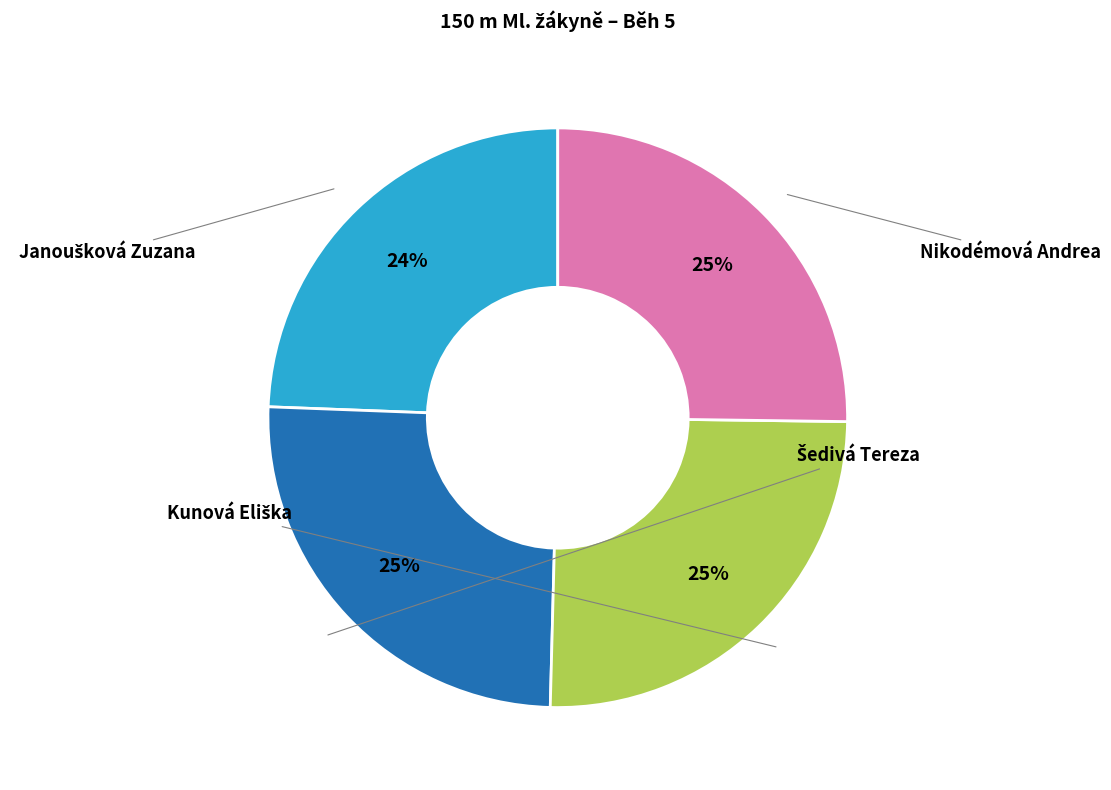

Is there any slice that represents more than half of the pie?

No